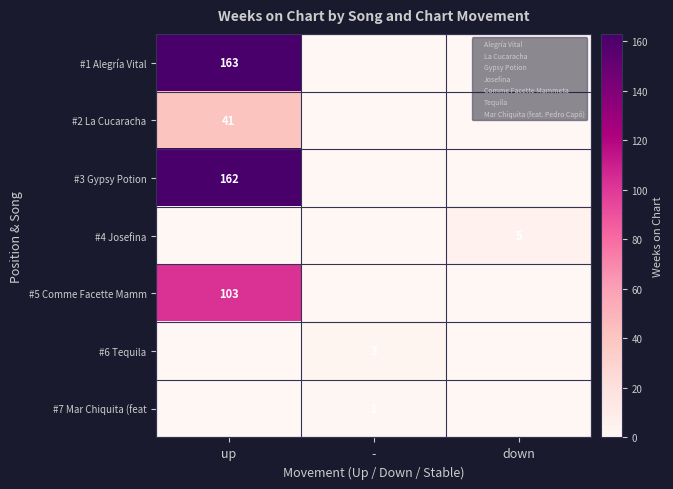

At -, list the series in order from largest to smallest.

#6 Tequila, #7 Mar Chiquita (feat, #1 Alegría Vital, #2 La Cucaracha, #3 Gypsy Potion, #4 Josefina, #5 Comme Facette Mamm